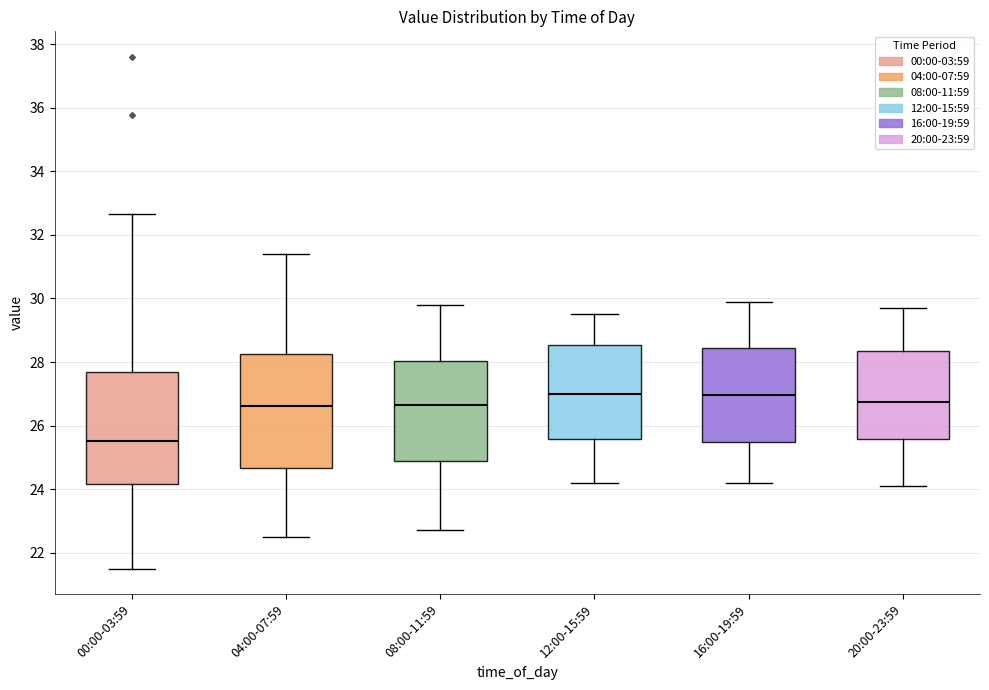

Where does the lower whisker of the box for 00:00-03:59 end on the y-axis? The values are not printed on the chart, so give them approximately, as read against the axis.

21.6